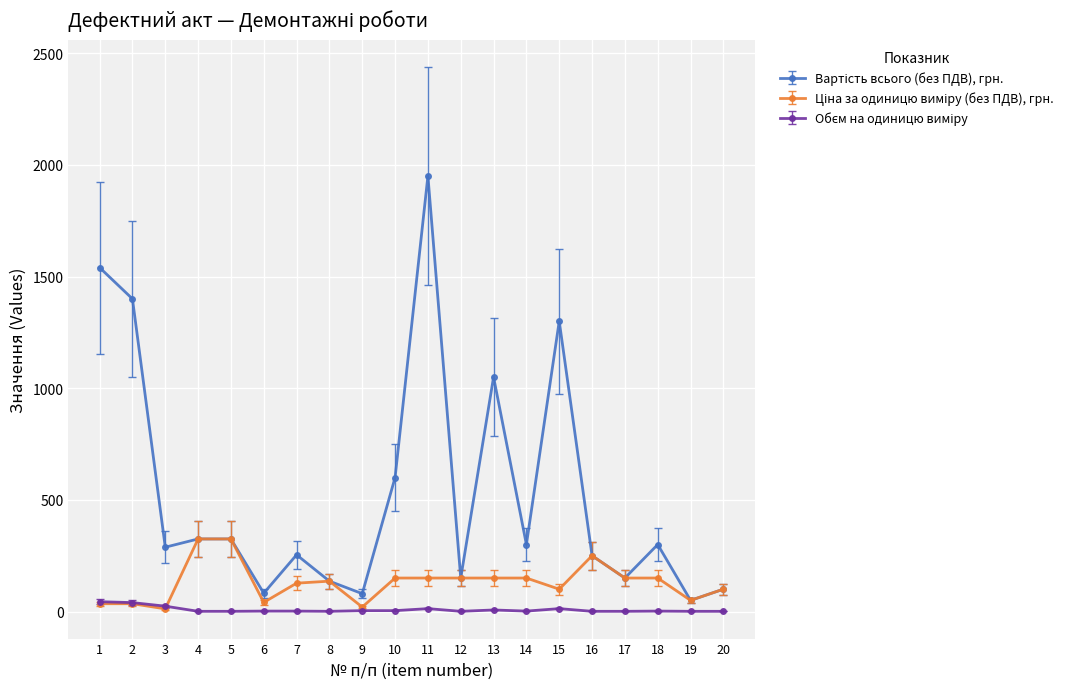

What is the maximum value shown in the chart?

1950